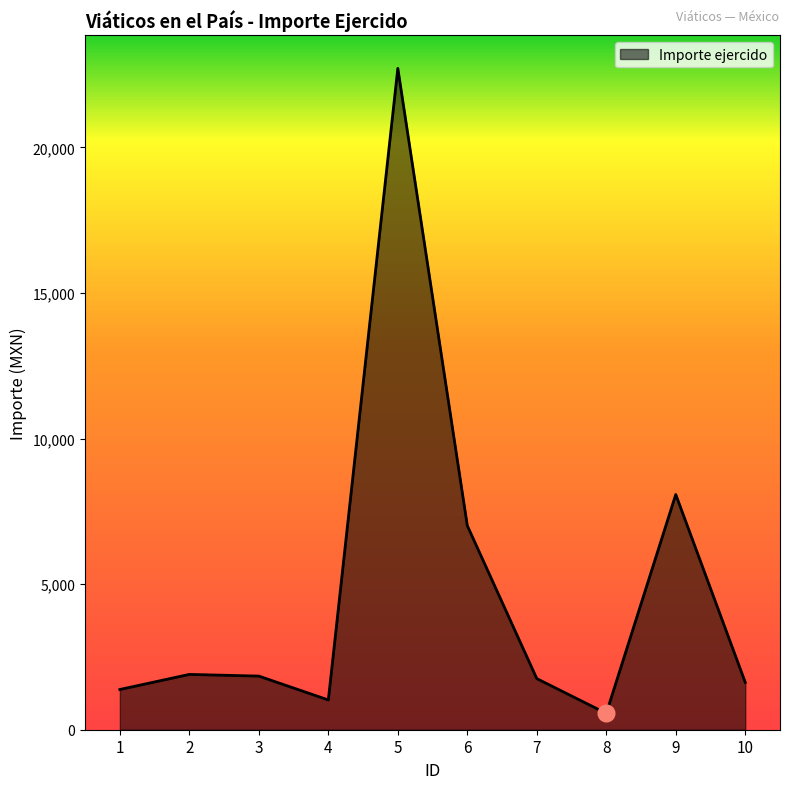

Which has a higher value, 9 or 10?

9